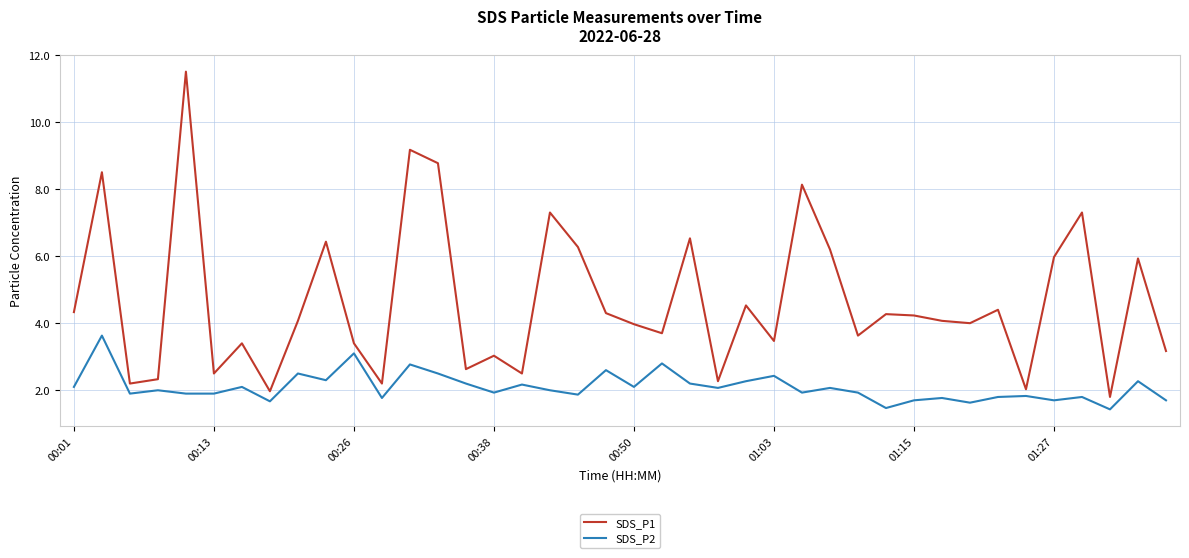

Which series has the widest spread of values?

SDS_P1